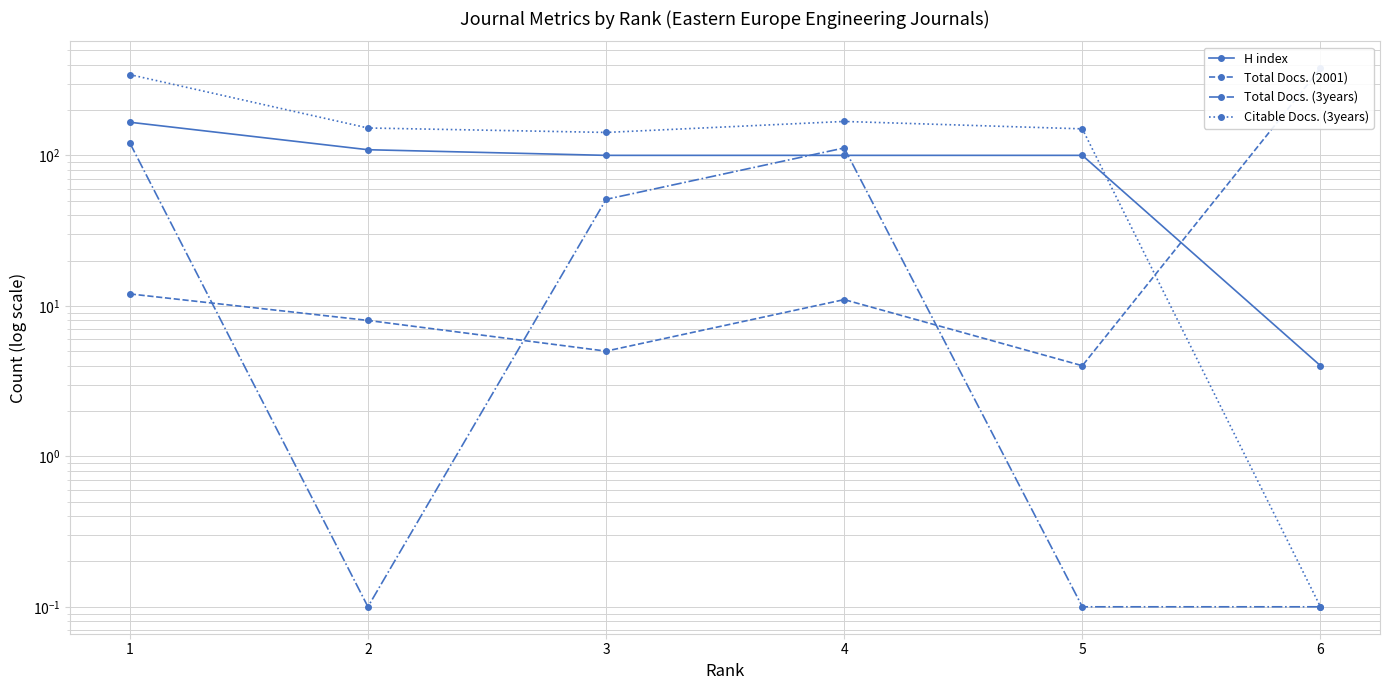

Which series has the largest total across all categories?

Citable Docs. (3years)